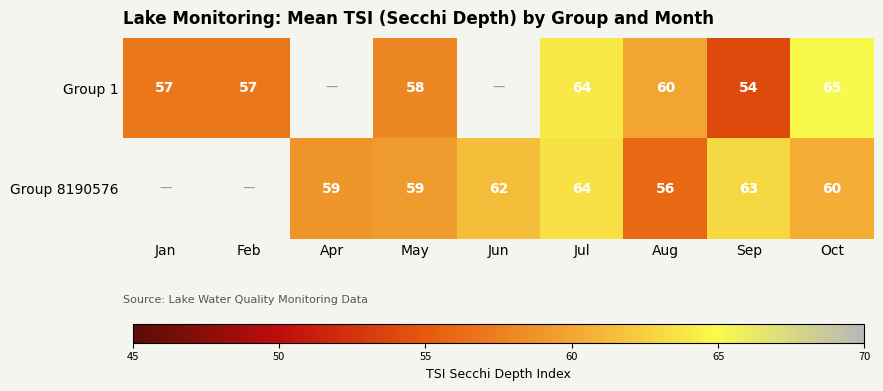

The value of Group 8190576 at Jun is 83. True or false?

False